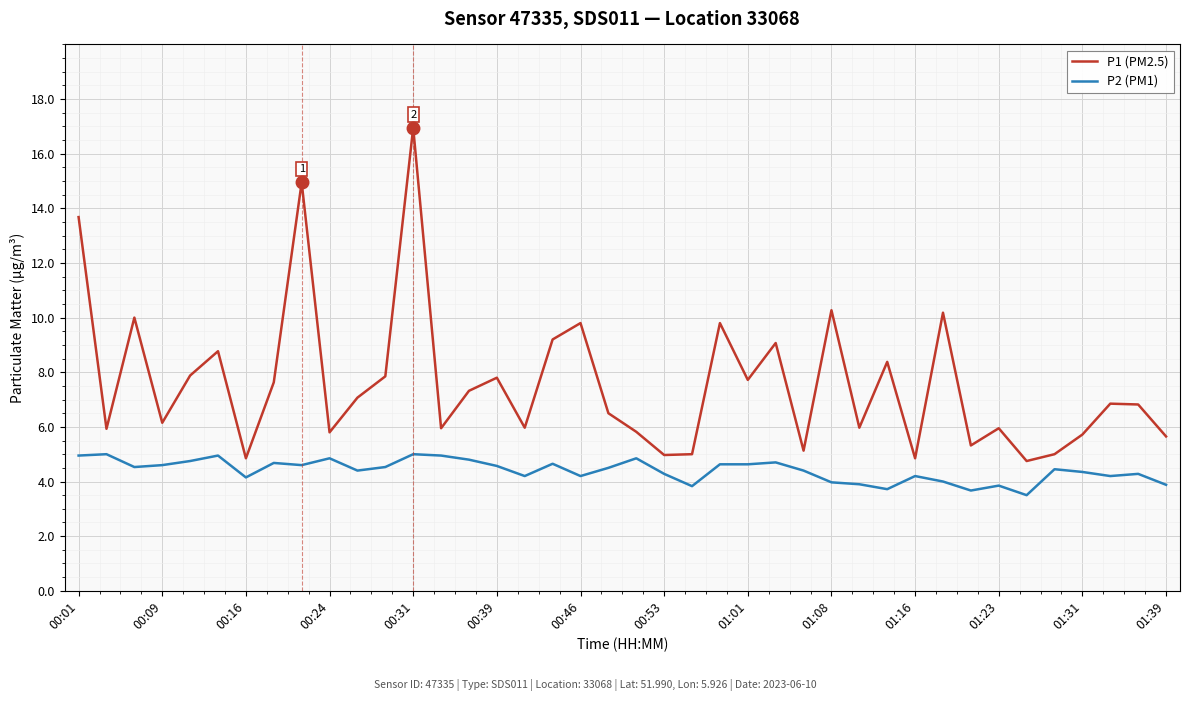

What is the minimum value shown in the chart?

3.5